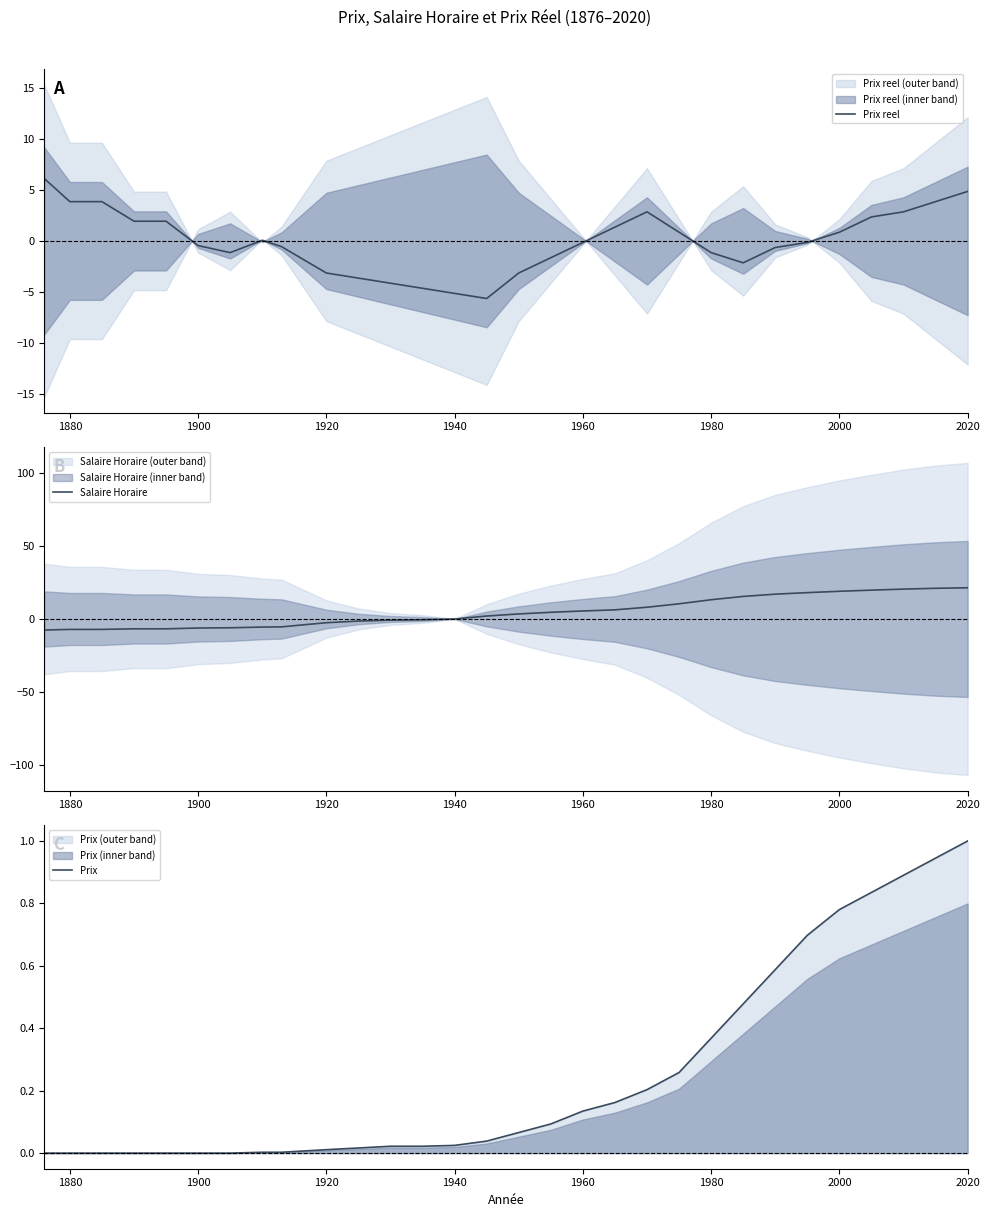

Does the chart have visible grid lines?

No